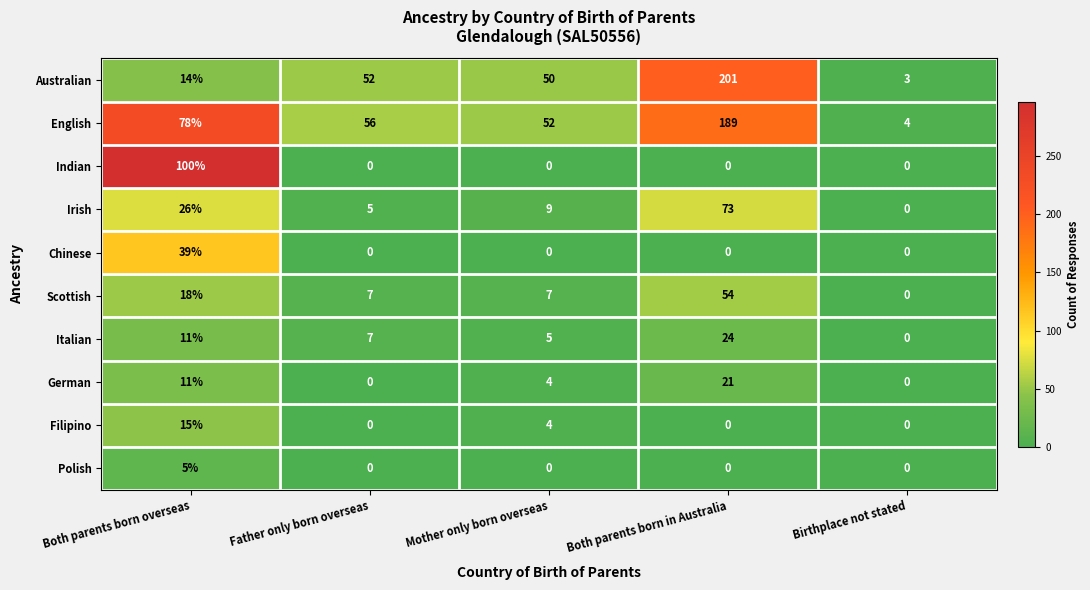

What is the total value across all series at Birthplace not stated?

7